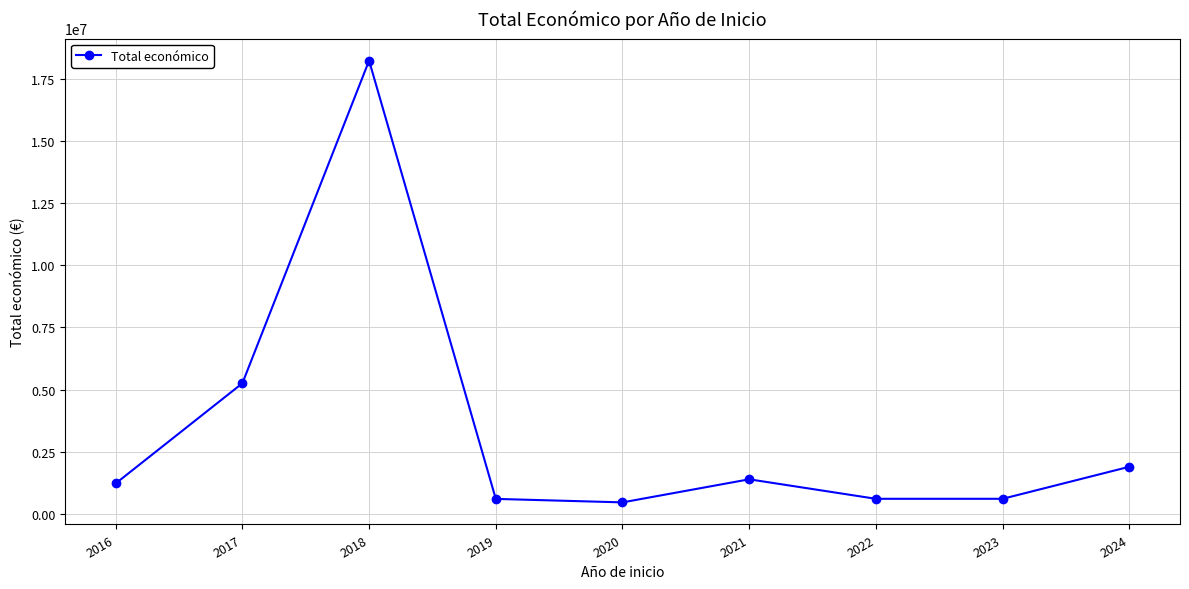

Where is the data nearest to the value 9349456?

2017